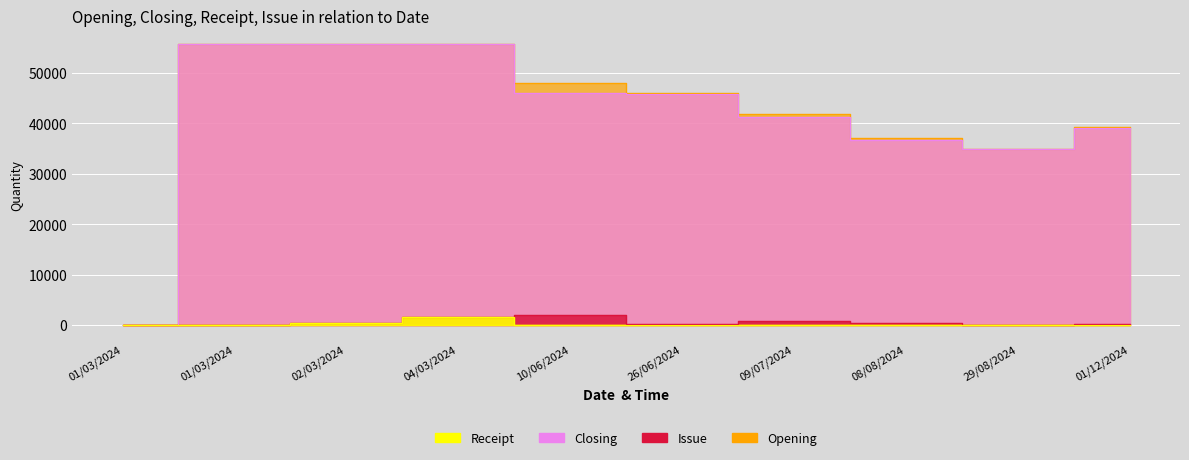

Where does the Opening series first go above 45973?

01/03/2024